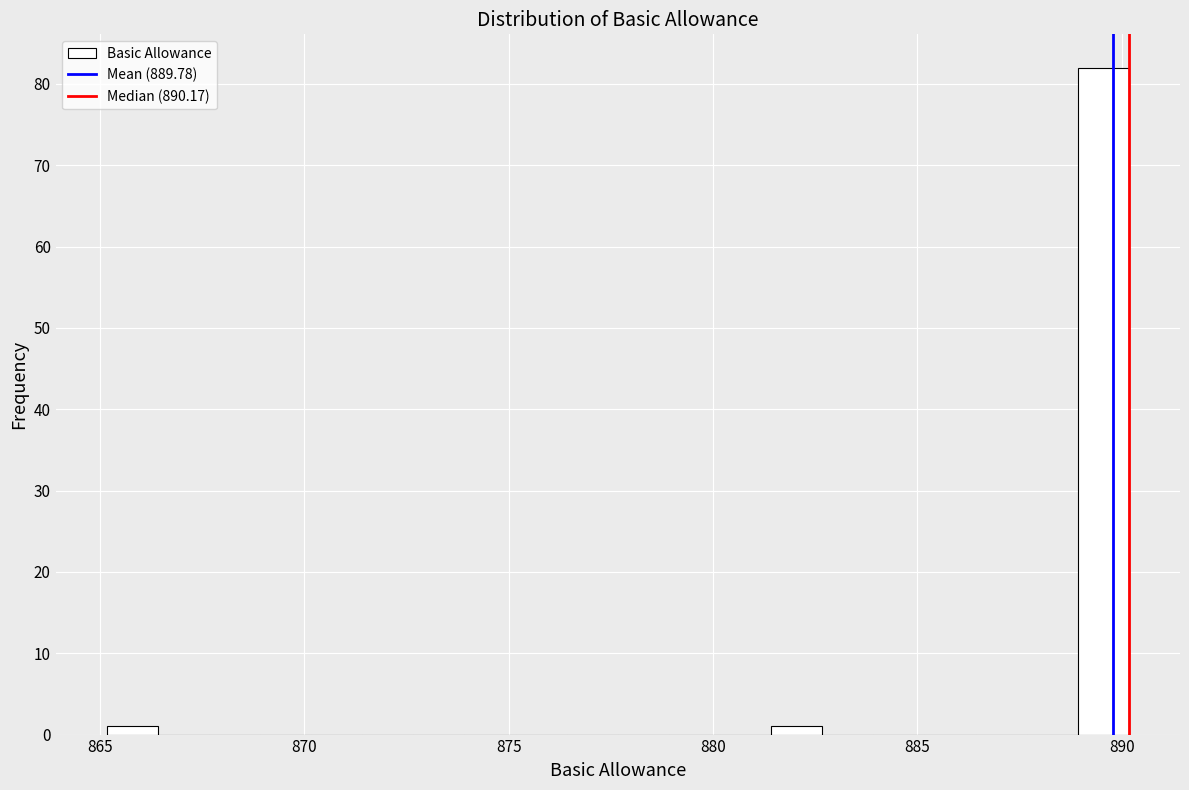

Around what value on the x-axis is the tallest bar? Give the approximate position of its centre, as read against the axis.

889.5